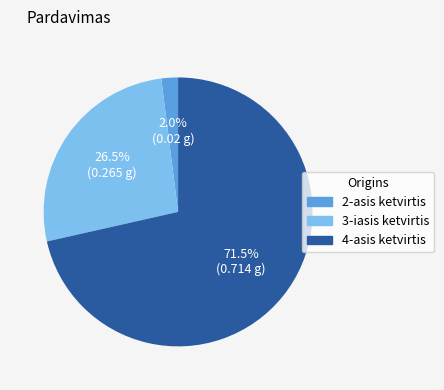

Does any single category account for the majority?

Yes